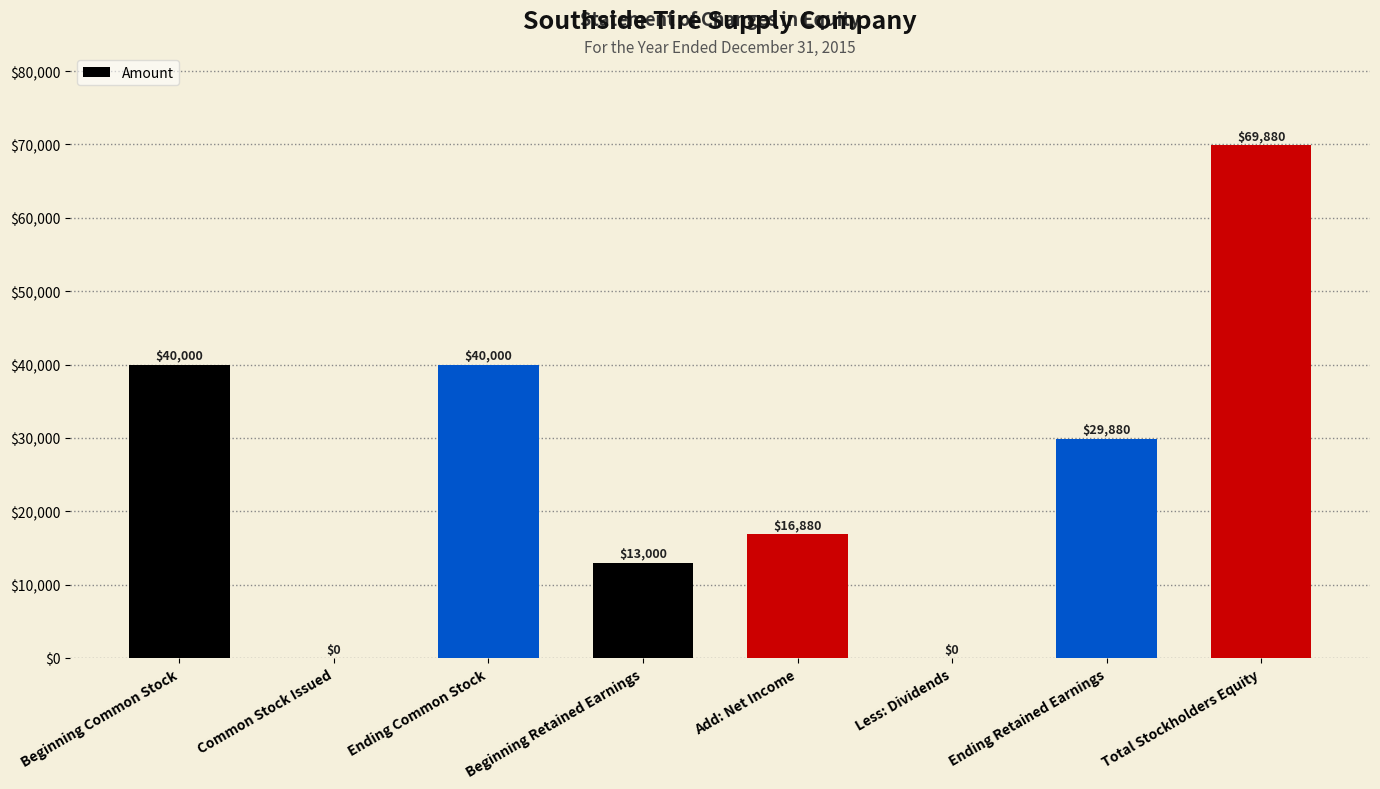

What is the change in value from Common Stock Issued to Add: Net Income?

+16880